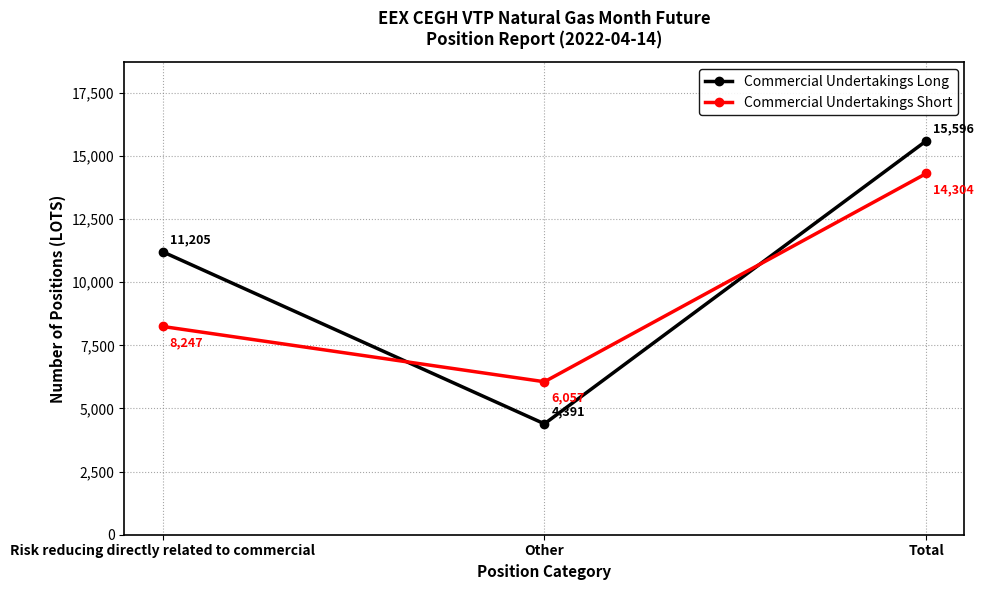

Rank the series at Total from lowest to highest value.

Commercial Undertakings Short, Commercial Undertakings Long